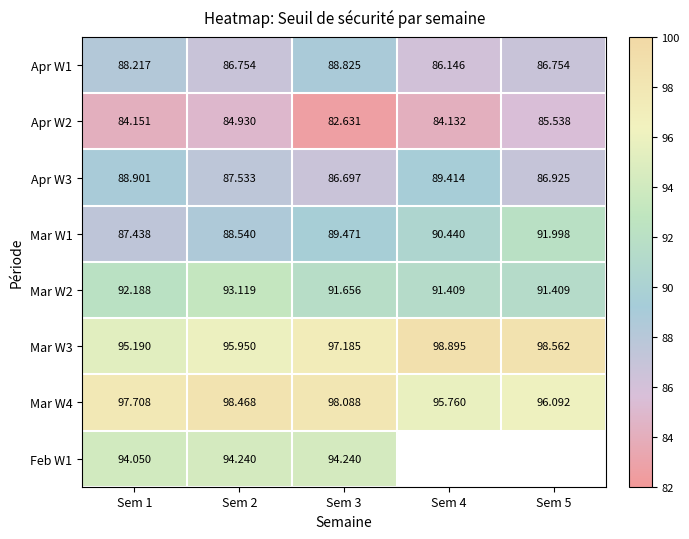

Is it true that Feb W1 equals 94.2 at Sem 3?

True